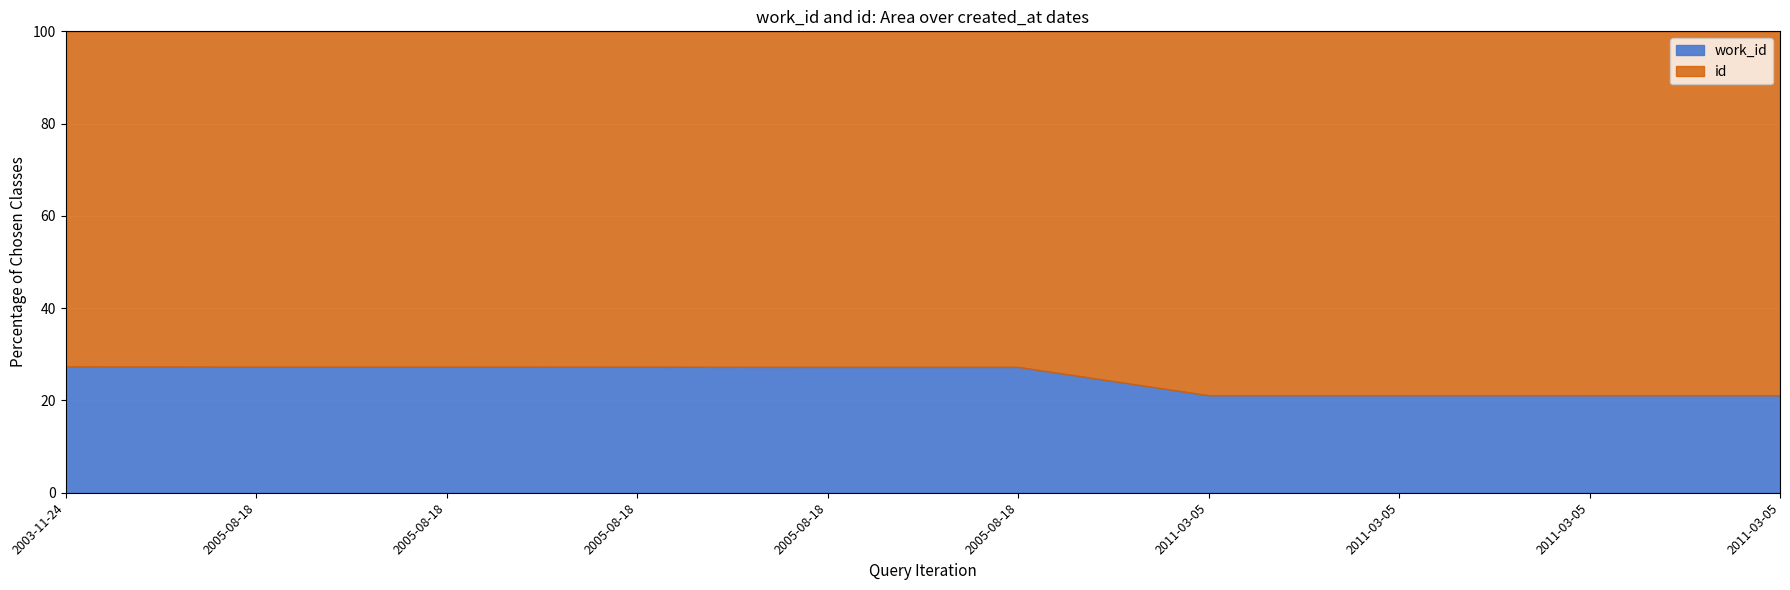

What is the total value across all series at 2011-03-05?

23063